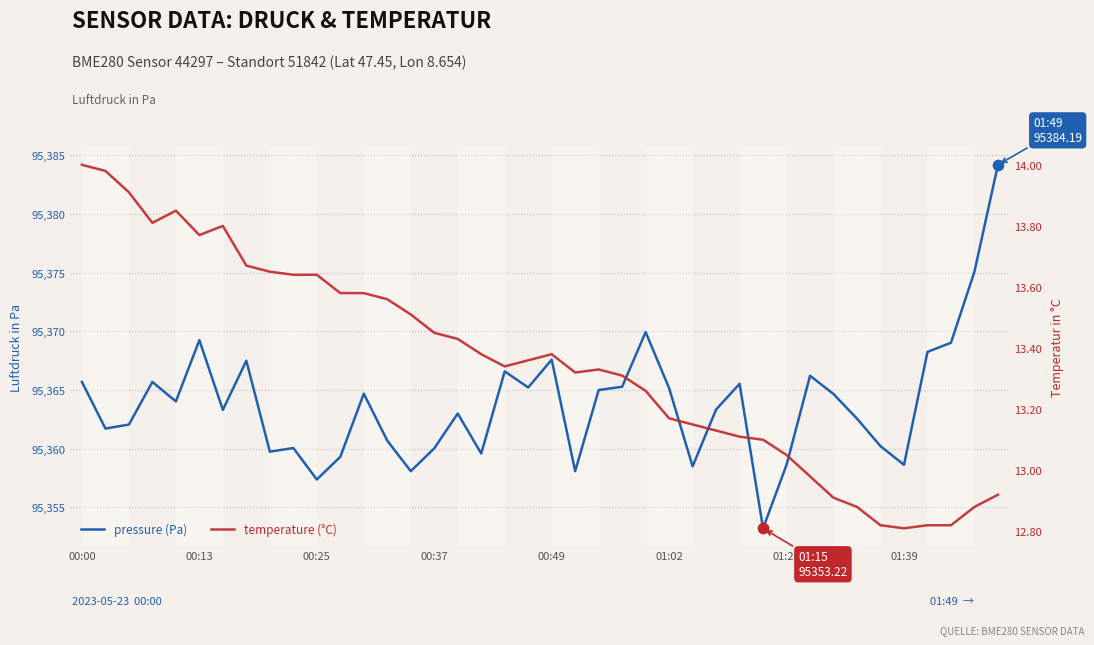

What are all the series names shown in the legend?

pressure (Pa), temperature (°C)